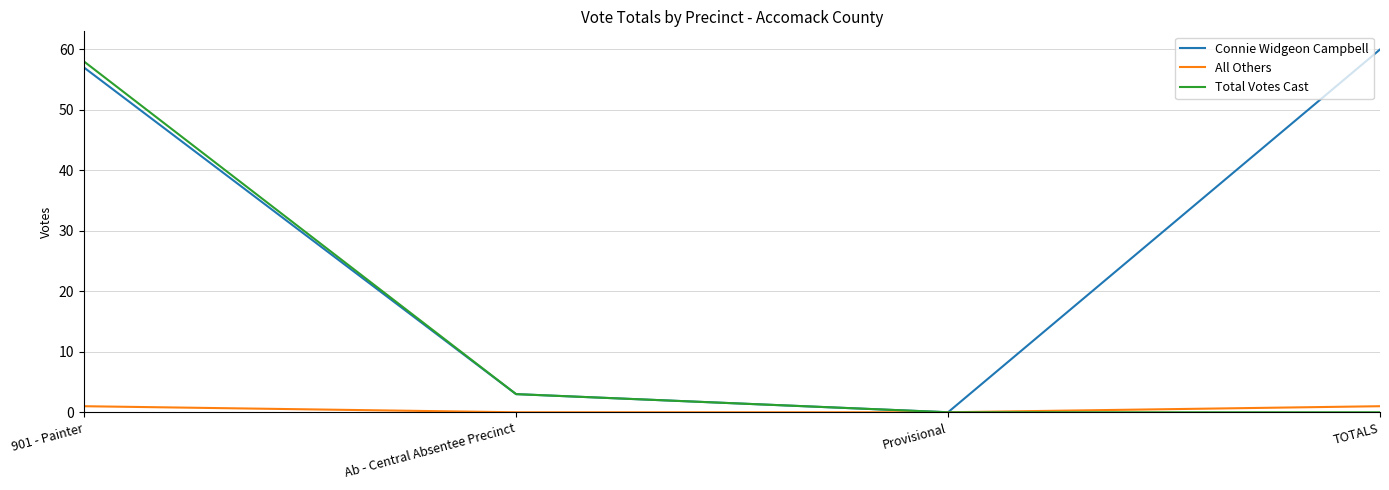

Reading right to left, list all the values displayed in this chart.

Connie Widgeon Campbell: 60	0	3	57
All Others: 1	0	0	1
Total Votes Cast: 0	0	3	58